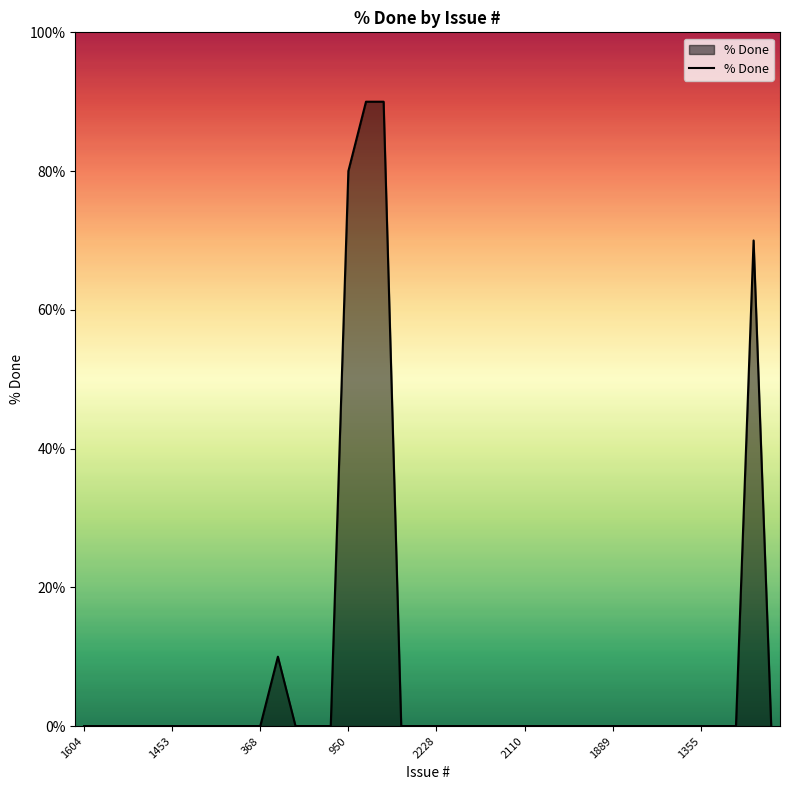

What is the maximum value shown in the chart?

90